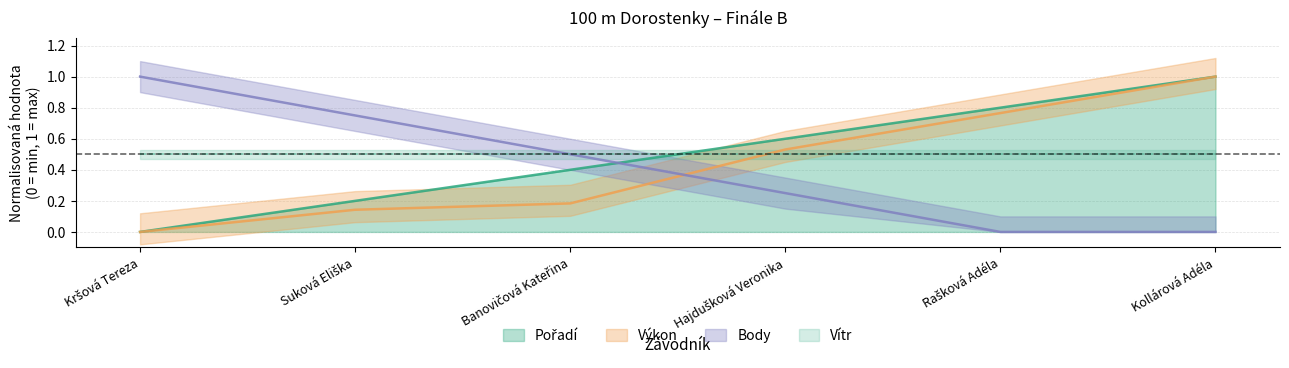

What is the total value across all series at Rašková Adéla?

1.6